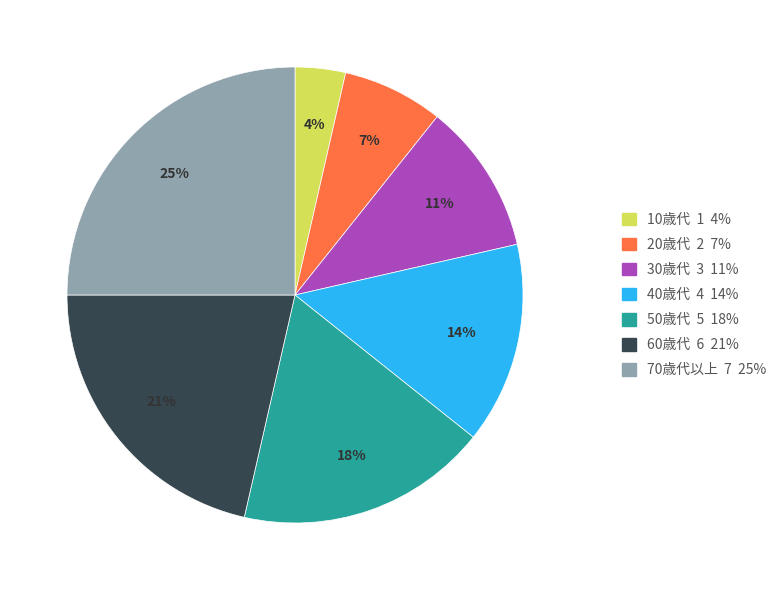

The 60歳代 slice represents 27% of the pie. True or false?

False